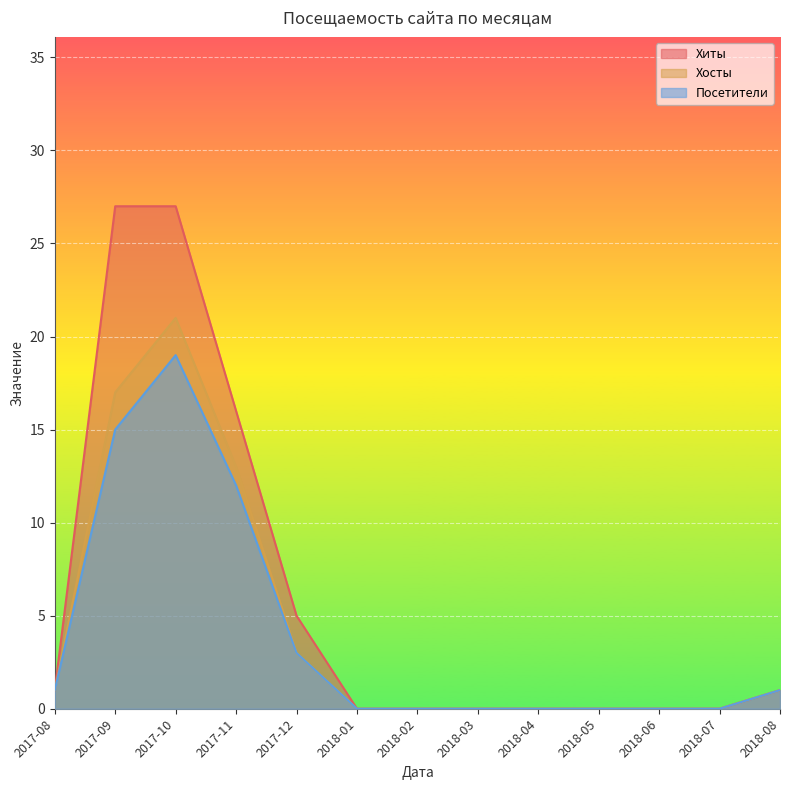

Is it true that Посетители equals 15 at 2017-09?

True